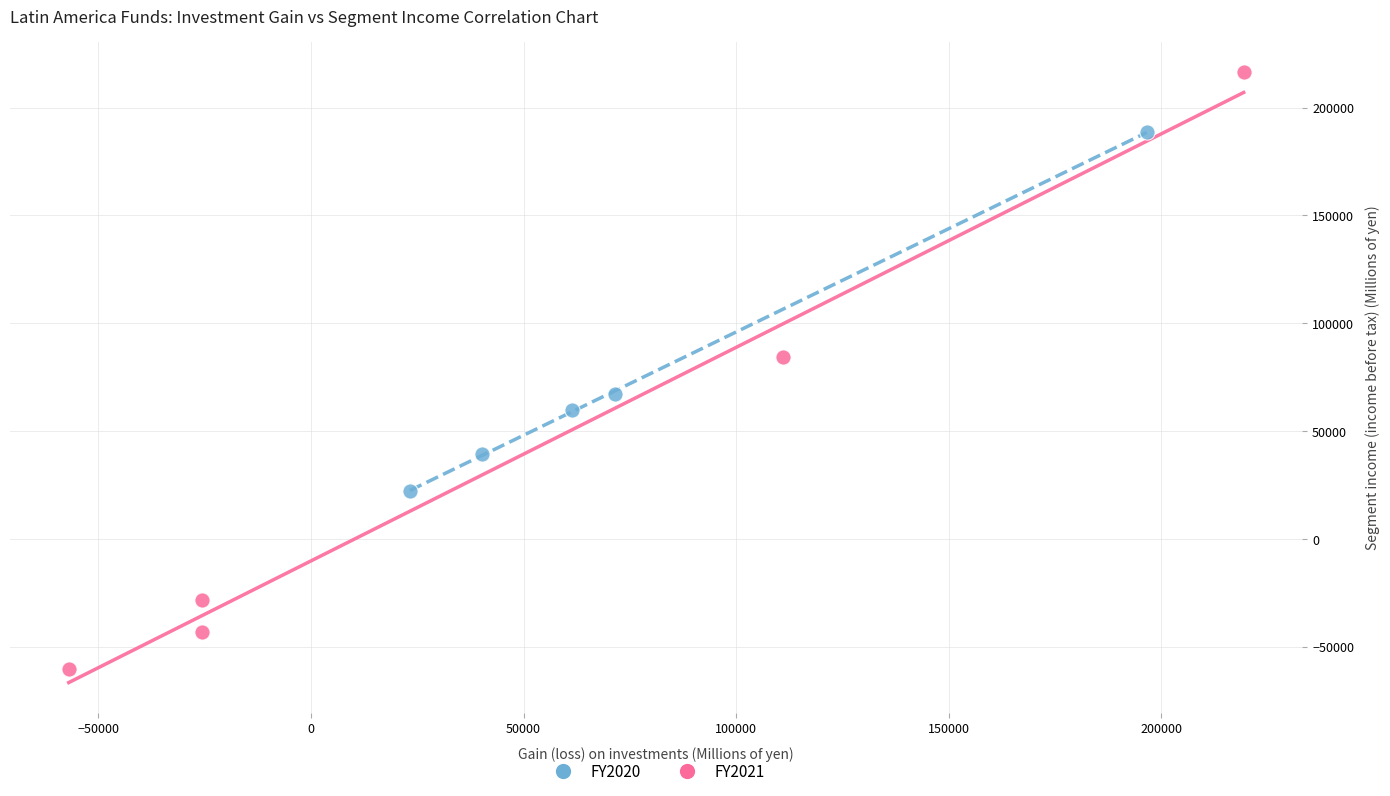

Which series contains the lowest Y value?

FY2021